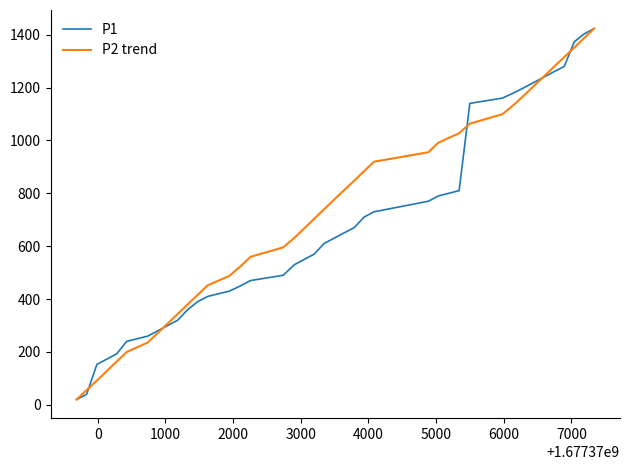

How many lines are shown in the chart?

2